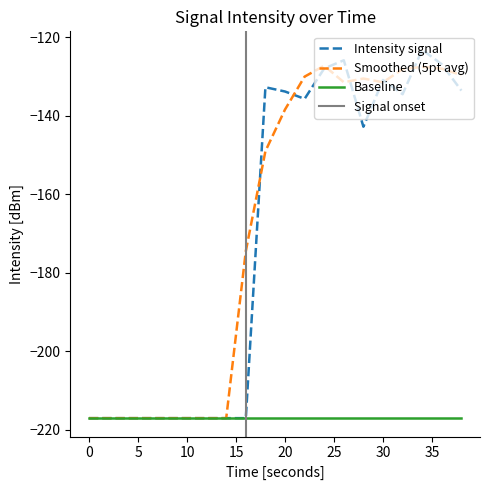

What is the sum of the Smoothed (5pt avg) values at 32 and 16?

-302.6